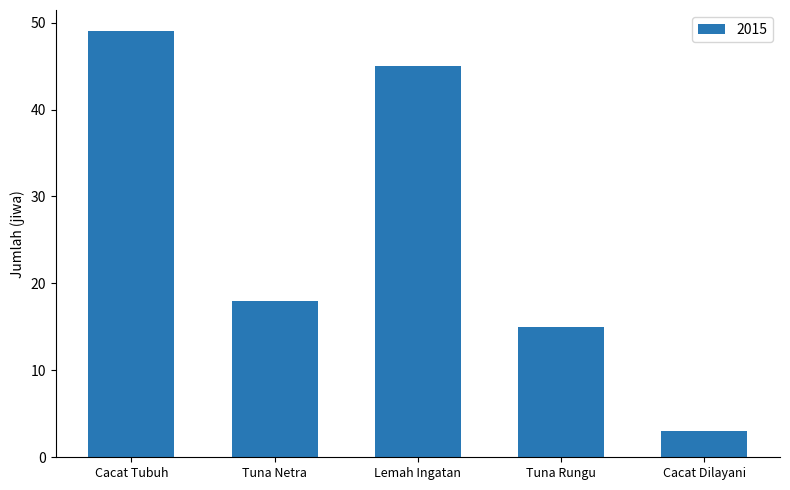

How many bars are there in total?

5